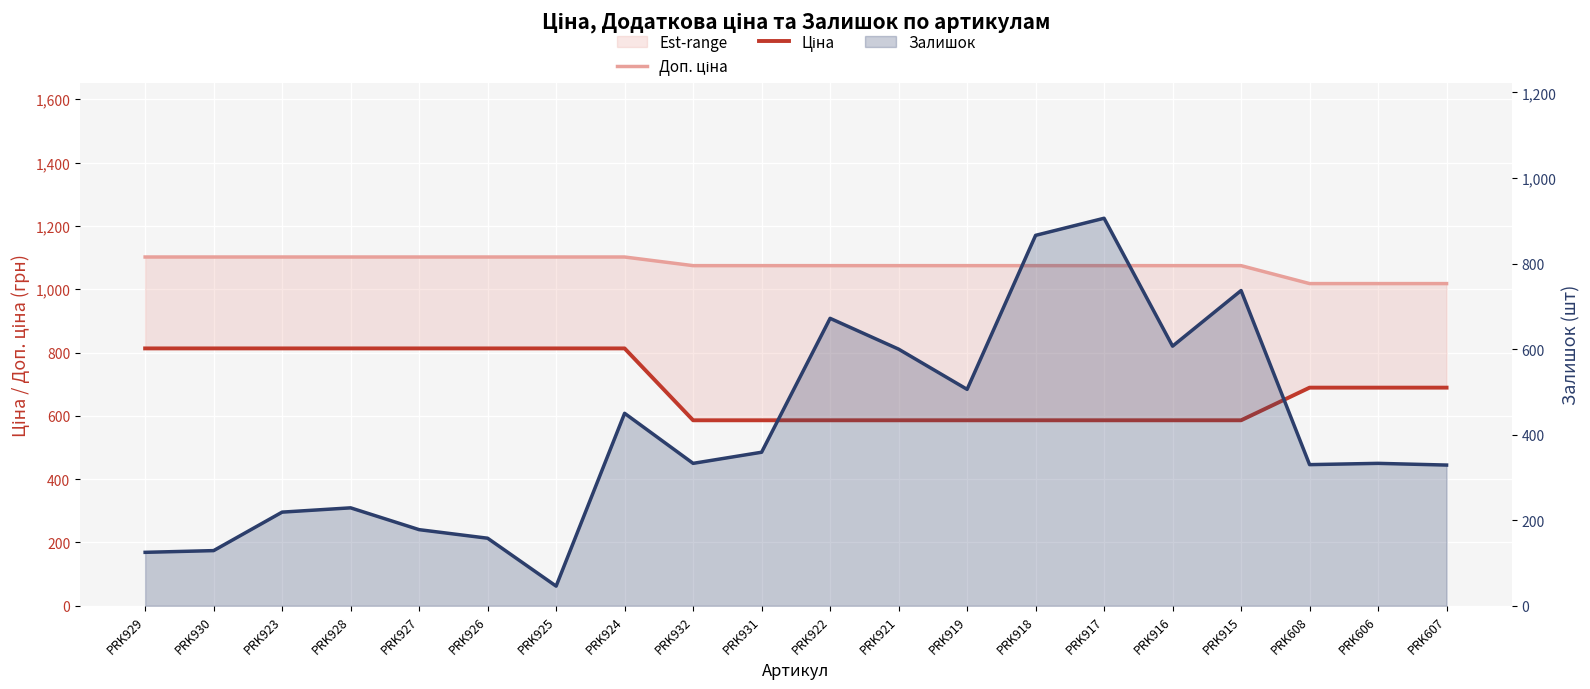

List the labels in order of Залишок value, largest first.

PRK917, PRK918, PRK915, PRK922, PRK916, PRK921, PRK919, PRK924, PRK931, PRK932, PRK606, PRK608, PRK607, PRK928, PRK923, PRK927, PRK926, PRK930, PRK929, PRK925